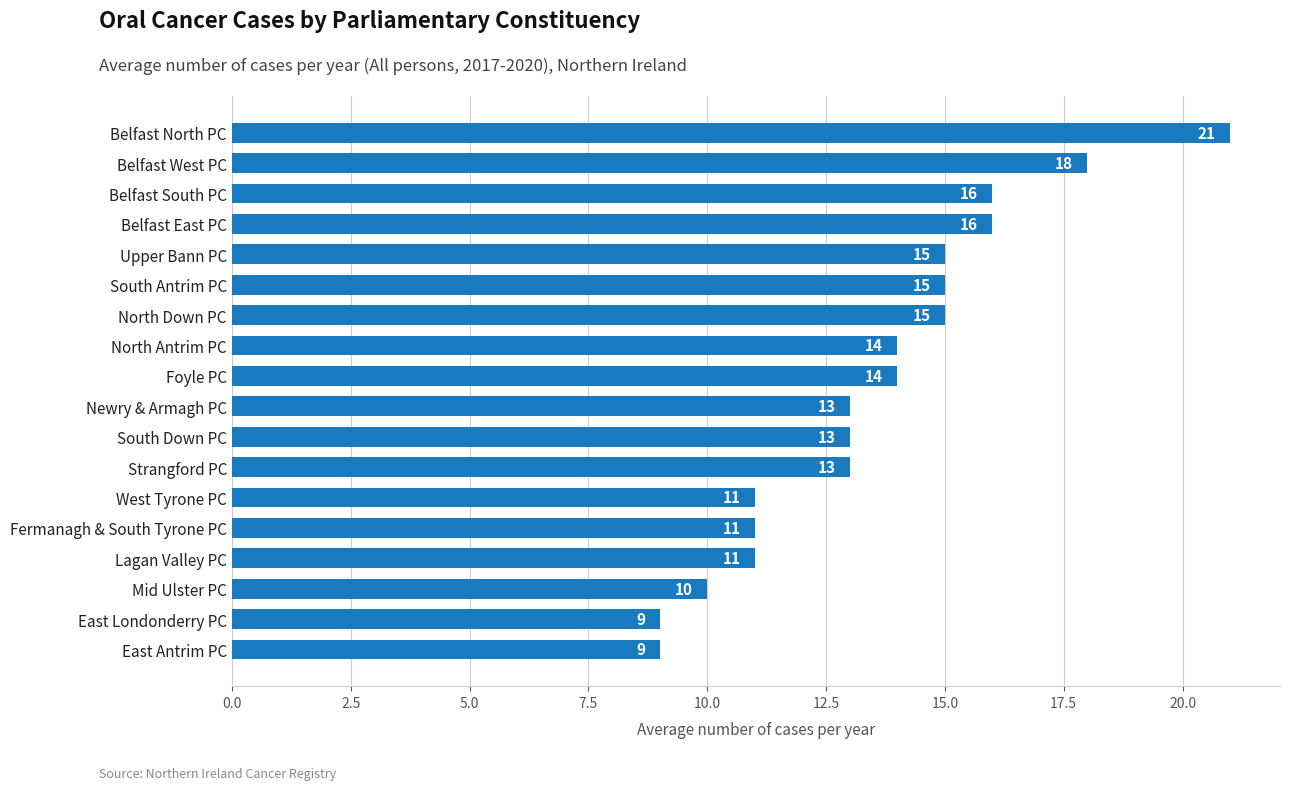

True or false: the data shows 17 at West Tyrone PC.

False